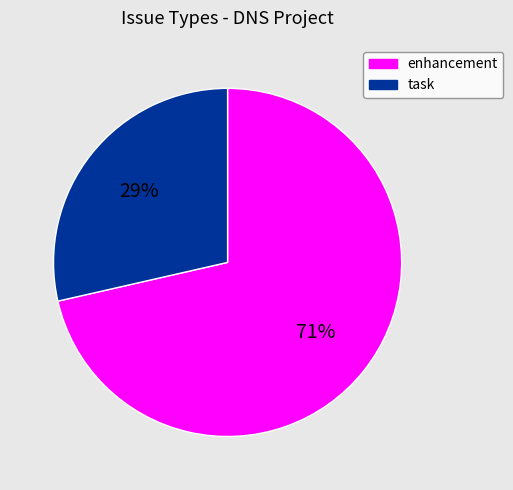

What is the ratio of the value at task to the value at enhancement?

0.4